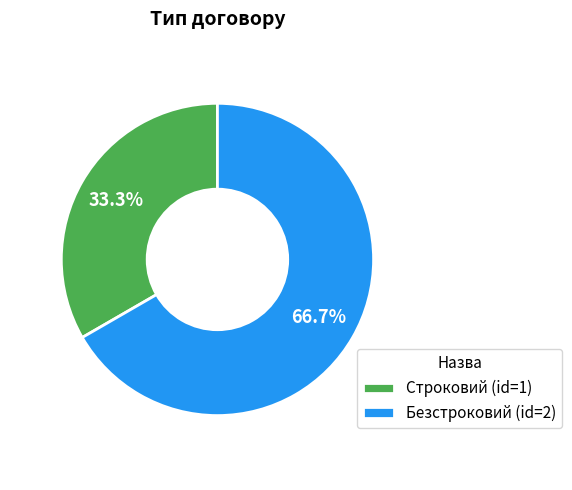

Which category has the biggest portion of the pie?

Безстроковий